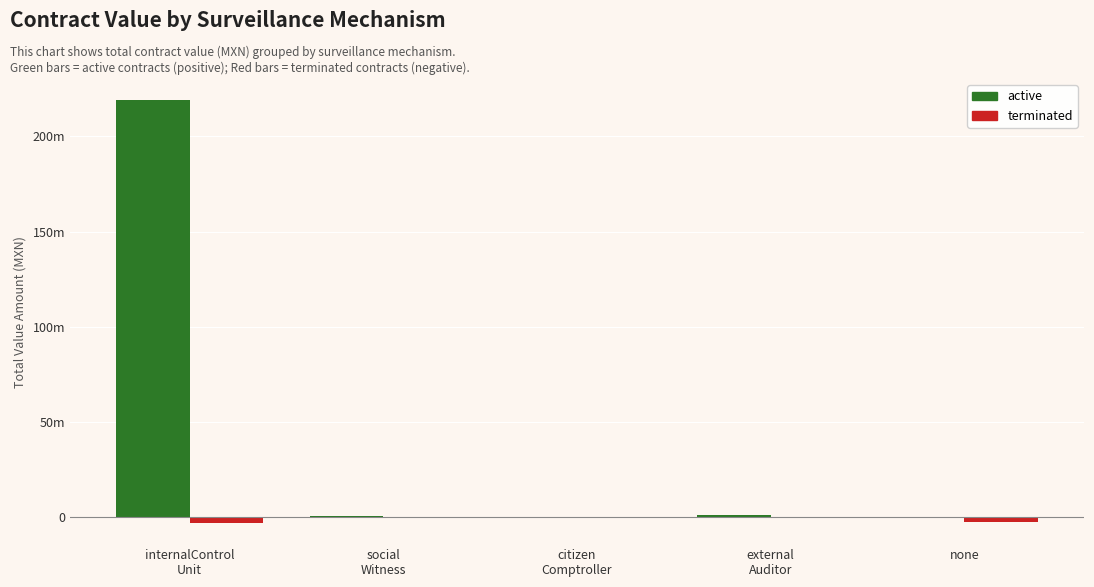

At which label does terminated reach its peak?

social
Witness